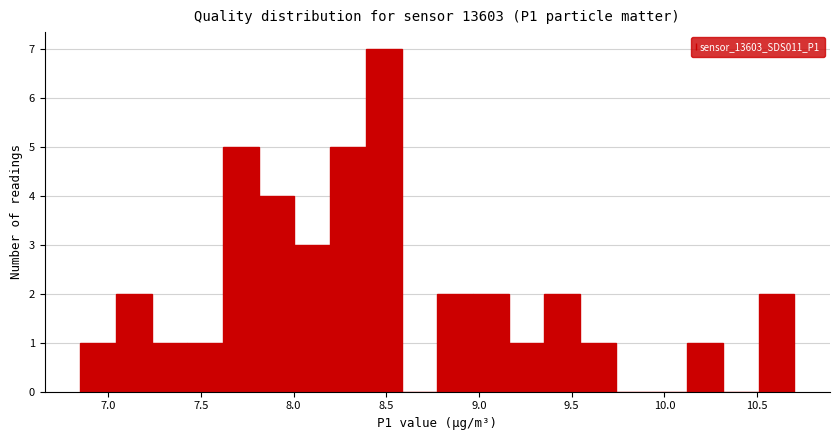

Around what value on the x-axis is the tallest bar? Give the approximate position of its centre, as read against the axis.

8.50